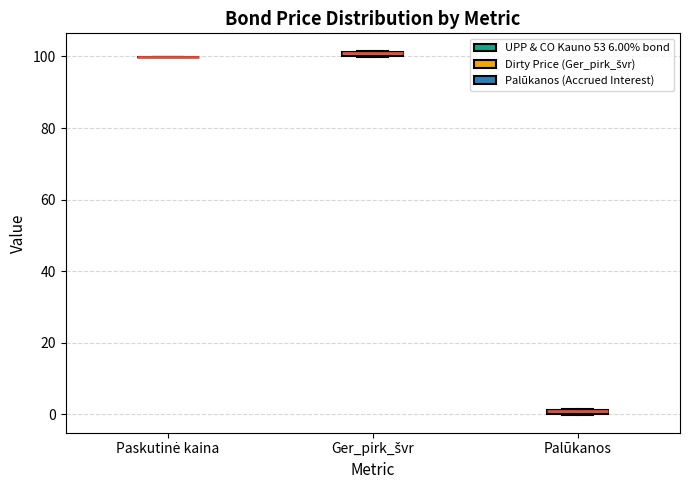

Where is the upper edge of the box for Palūkanos on the y-axis? The values are not printed on the chart, so give them approximately, as read against the axis.

2